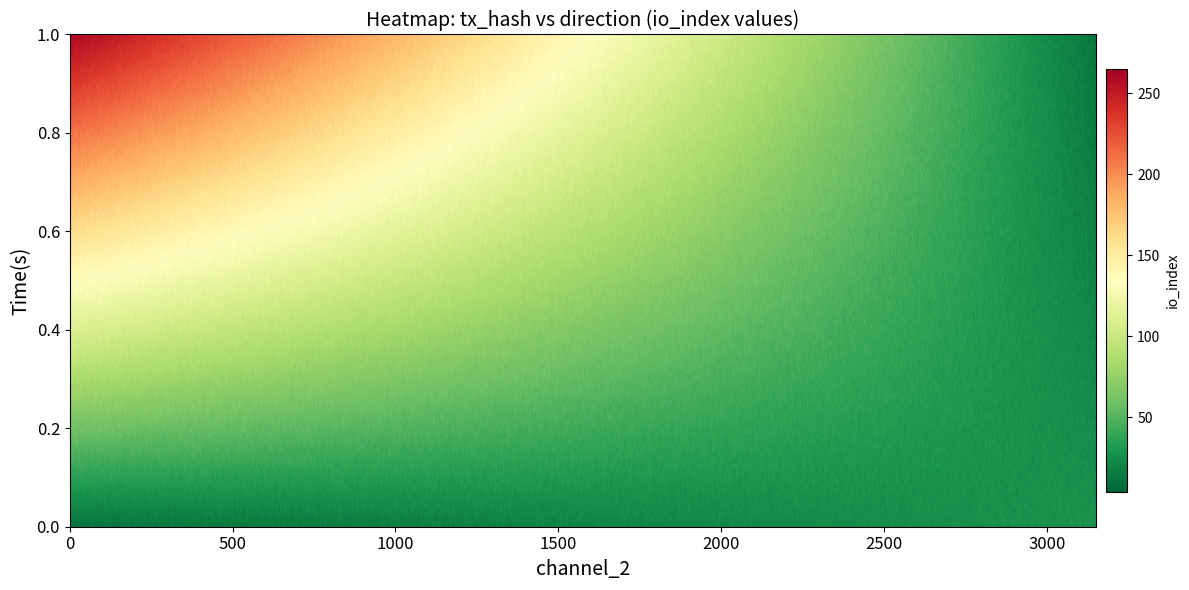

Which has a higher value, io_index or direction?

io_index